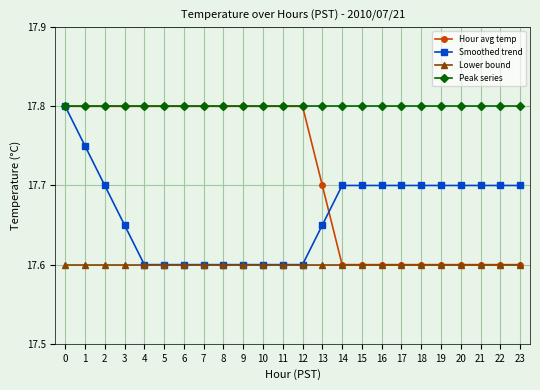

What are all the series names shown in the legend?

Hour avg temp, Smoothed trend, Lower bound, Peak series